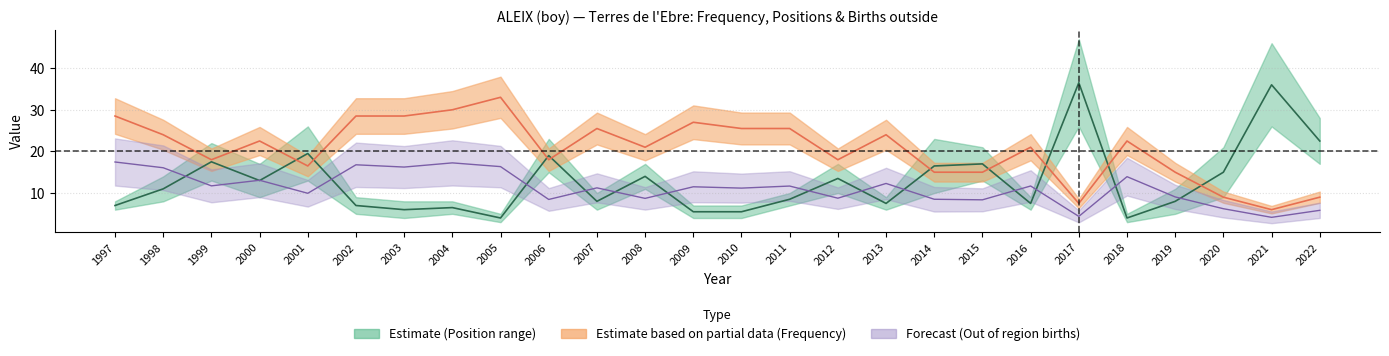

What is the approximate value of Frequency at 2004?

30.0